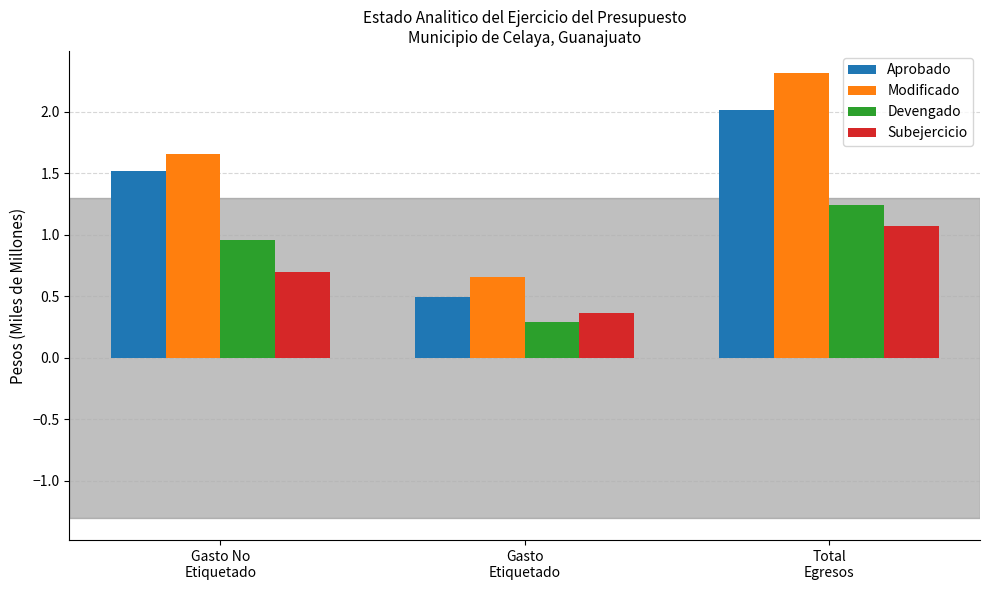

What is the maximum value shown in the chart?

2.3